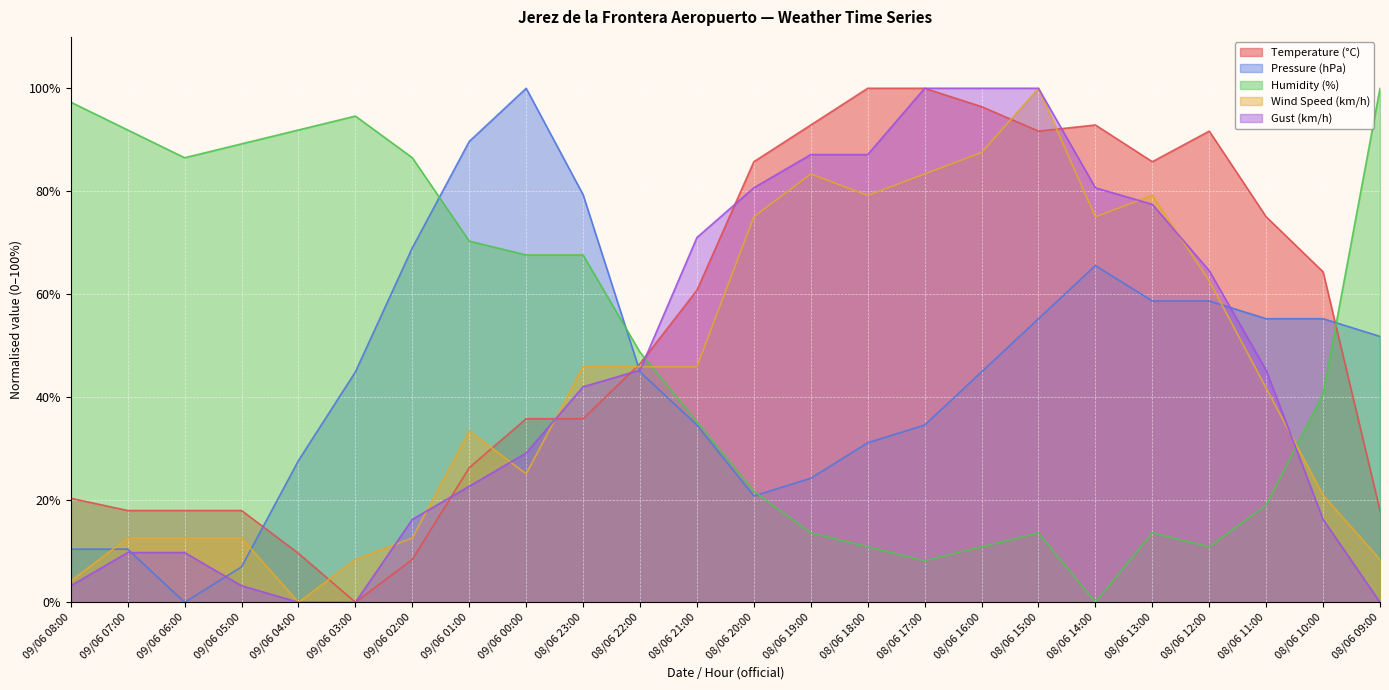

At which label does Wind Speed (km/h) reach its peak?

08/06 15:00